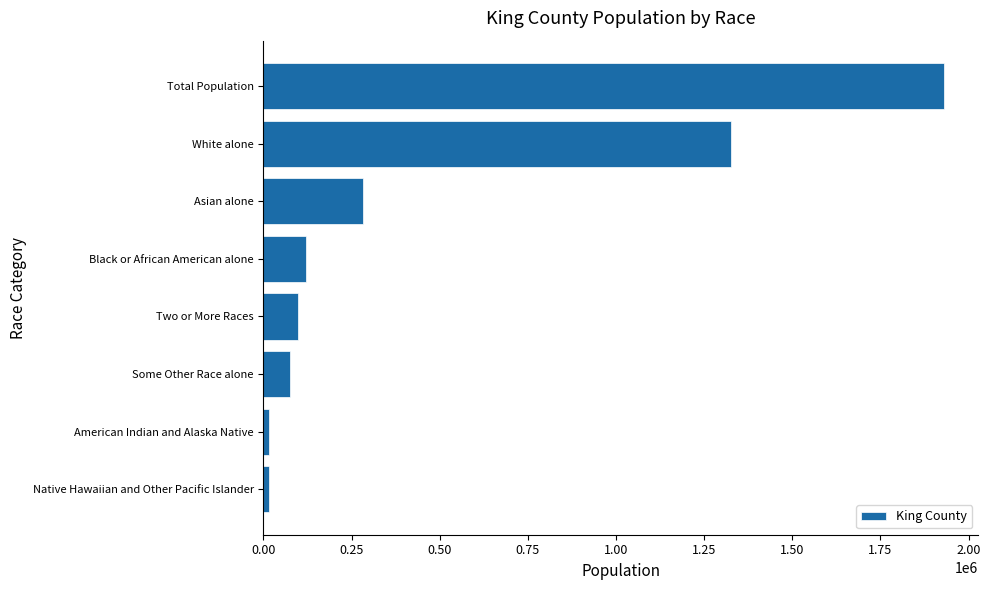

What is the label of the 4th bar from the top?

Black or African American alone